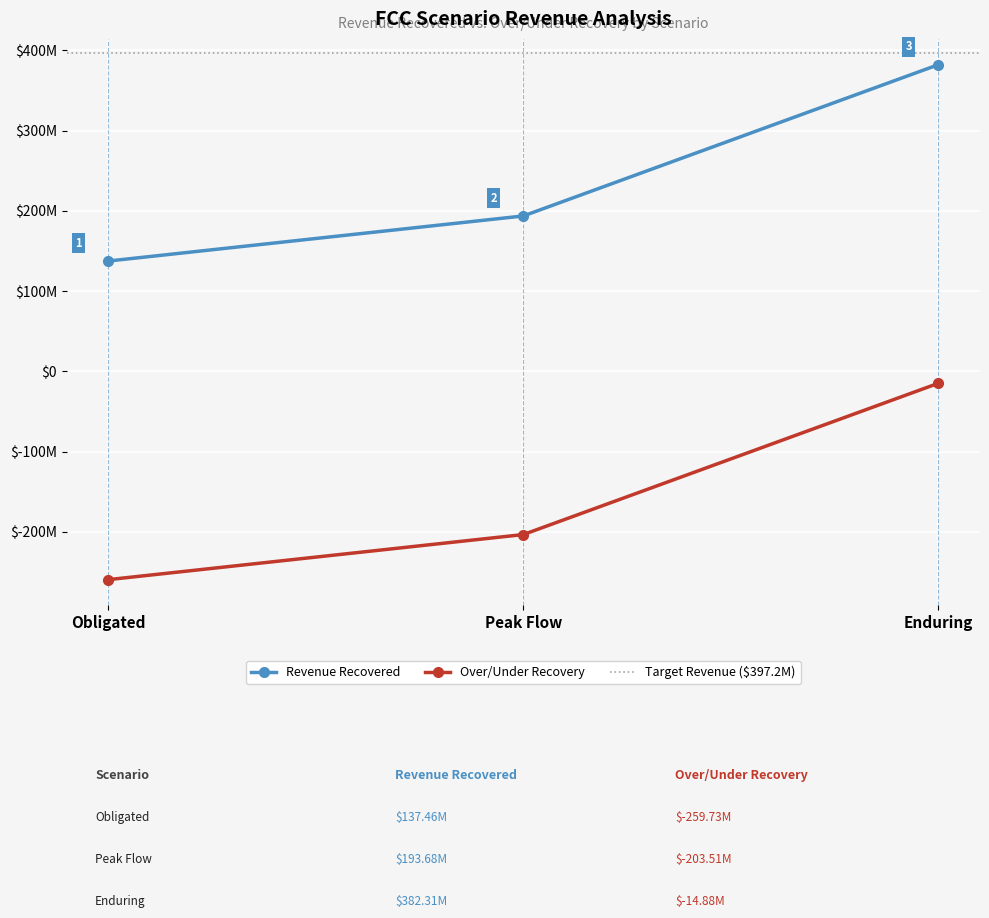

What is the difference between the maximum and minimum values in the Revenue Recovered series?

244853155.2